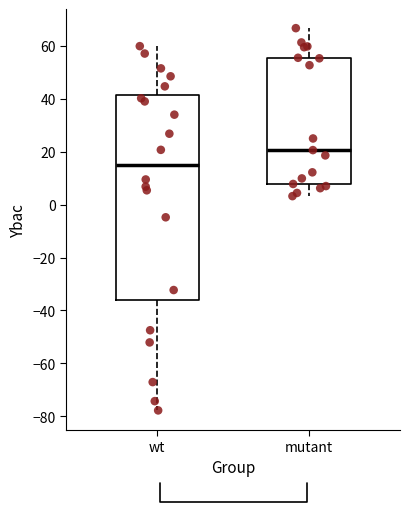

Which box is the tallest, from its lower edge to its upper edge?

wt